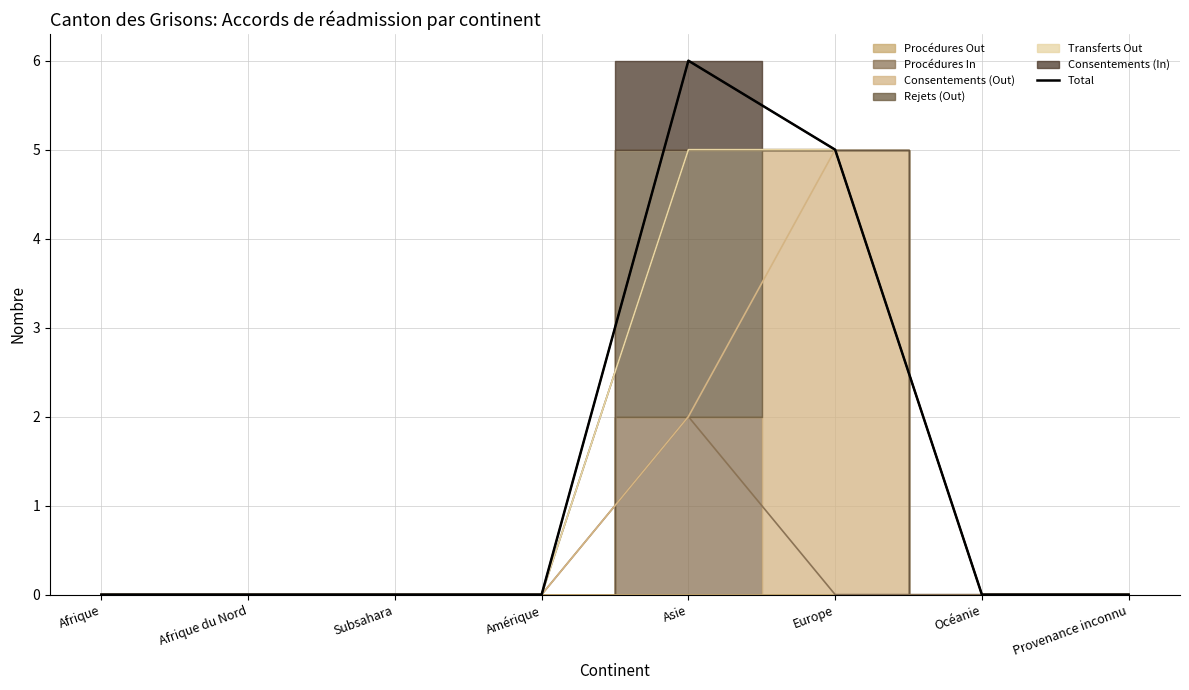

Which category has the highest value across all series?

Asie